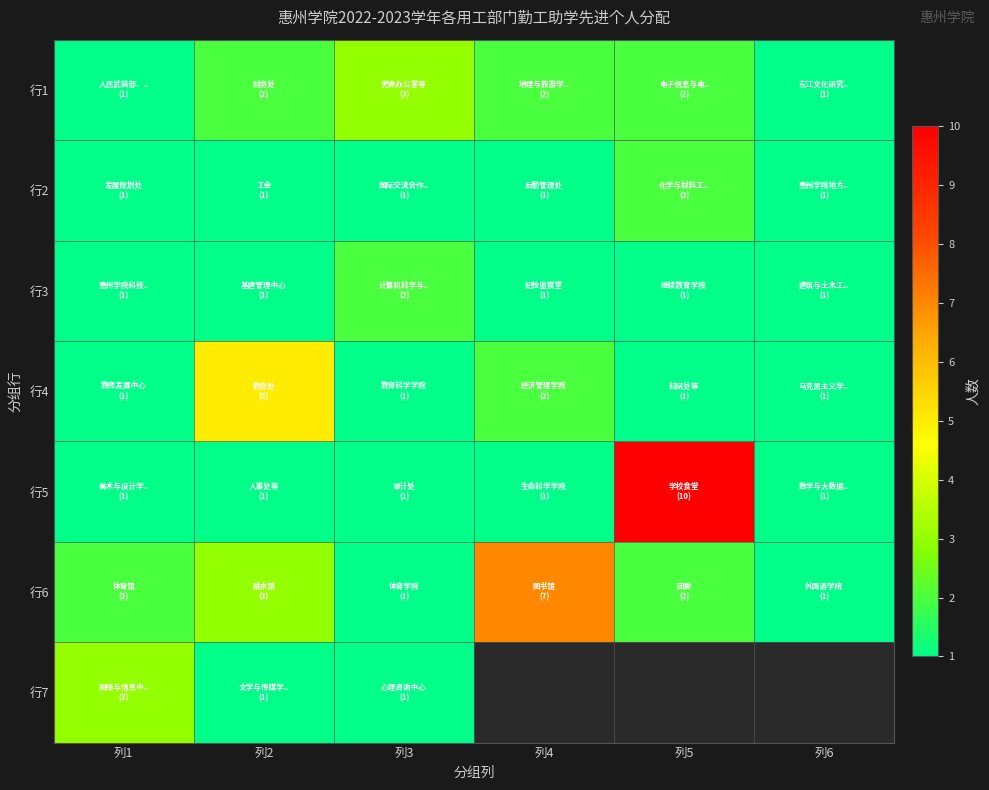

At how many categories does at least one series exceed 8?

1